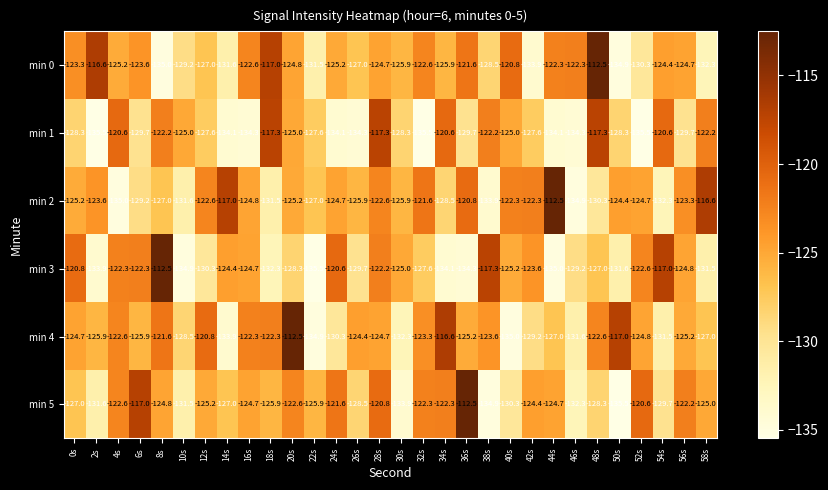

The min 0 series shows -124.8 at 20s. True or false?

True